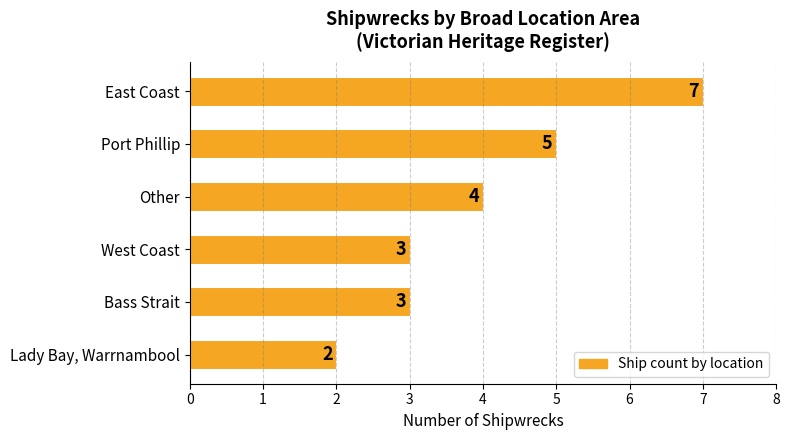

What is the sum of all values?

24